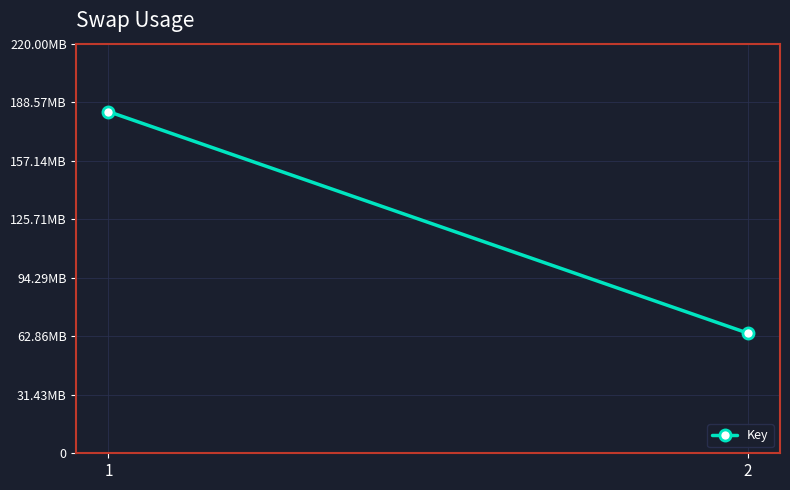

What is the smallest value displayed?

64484037